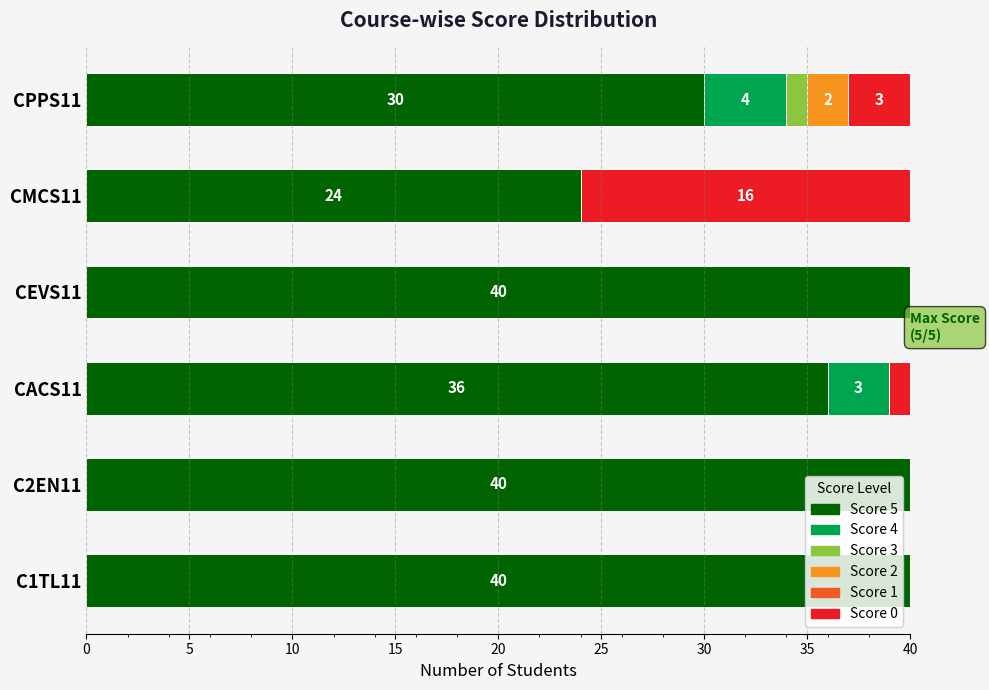

True or false: Score 5 has a value of 24 at CMCS11.

True